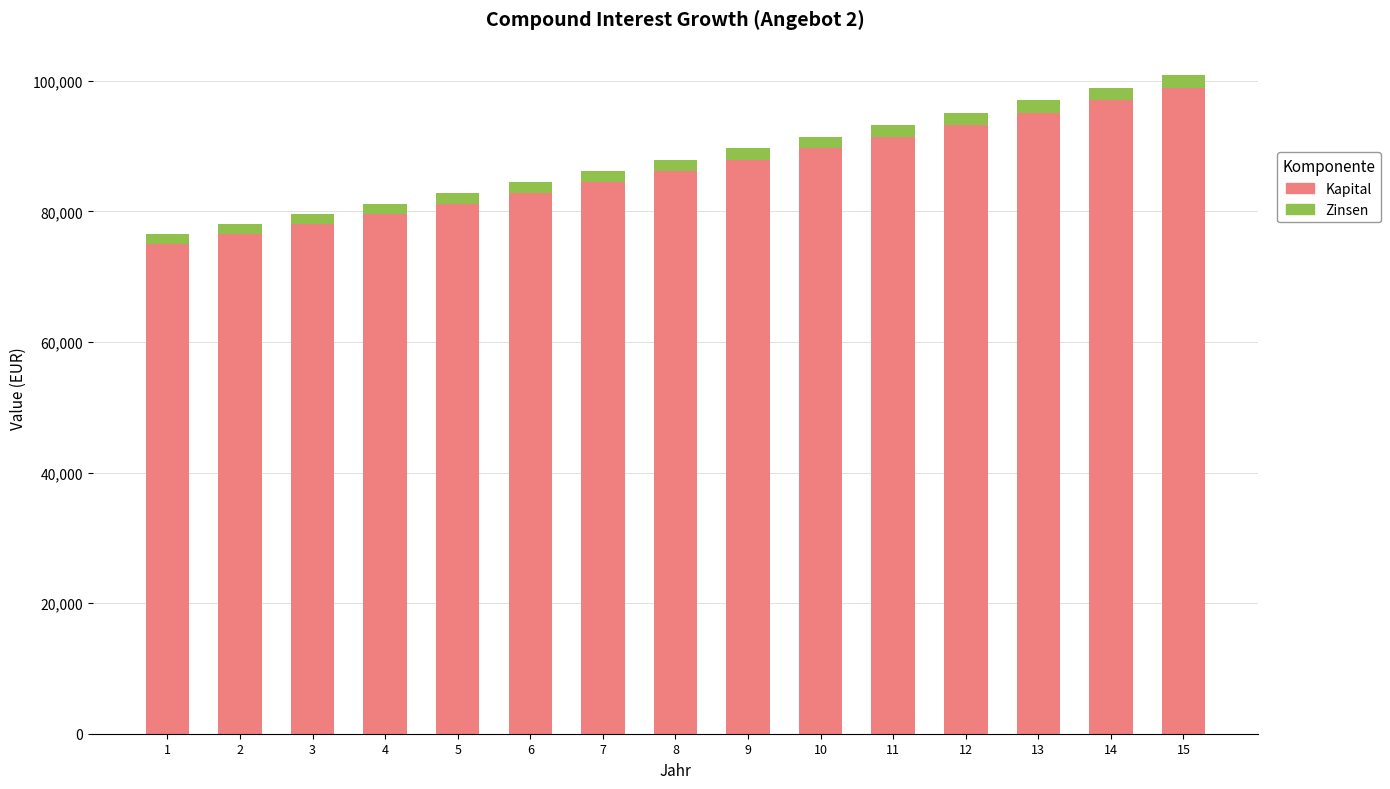

What is the value of the Kapital bar at the 4th from the left?

79590.6